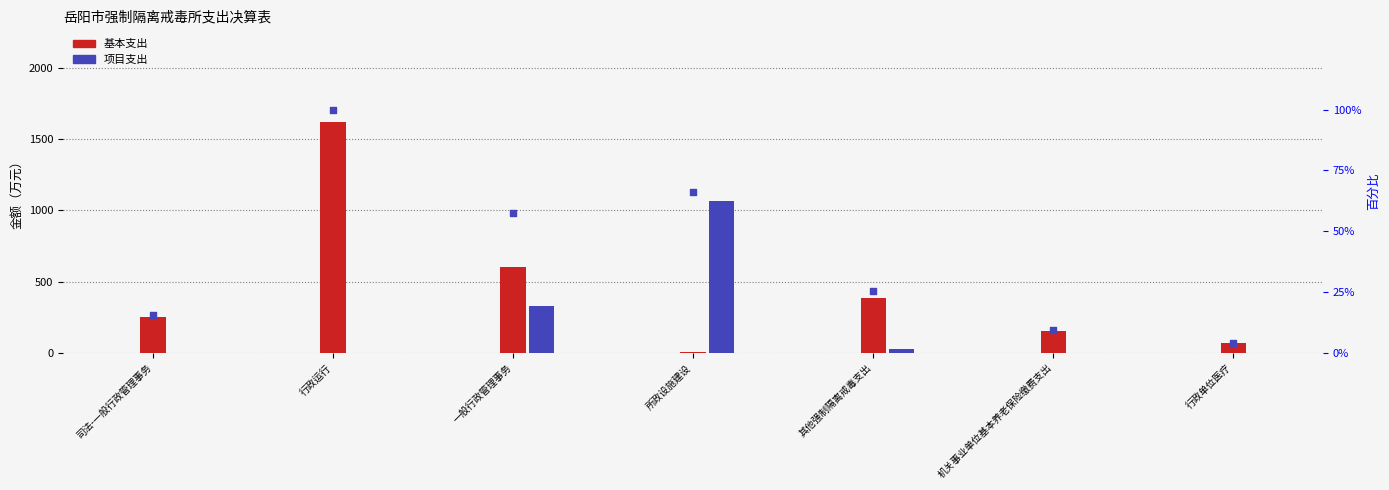

What are all the series names shown in the legend?

基本支出, 项目支出, 占比（归一化）